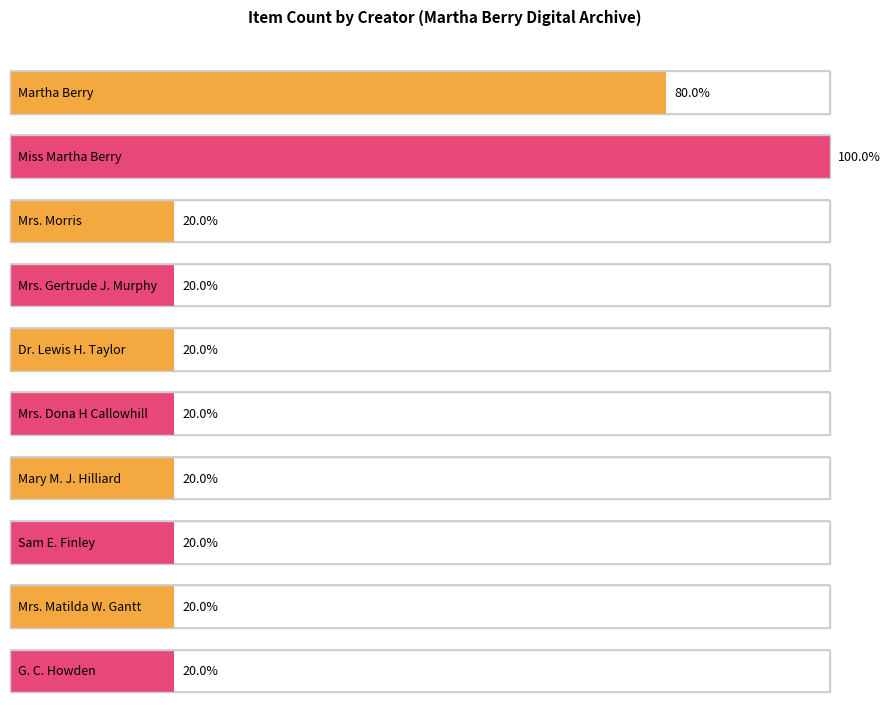

True or false: the data shows 1 at Sam E. Finley.

True